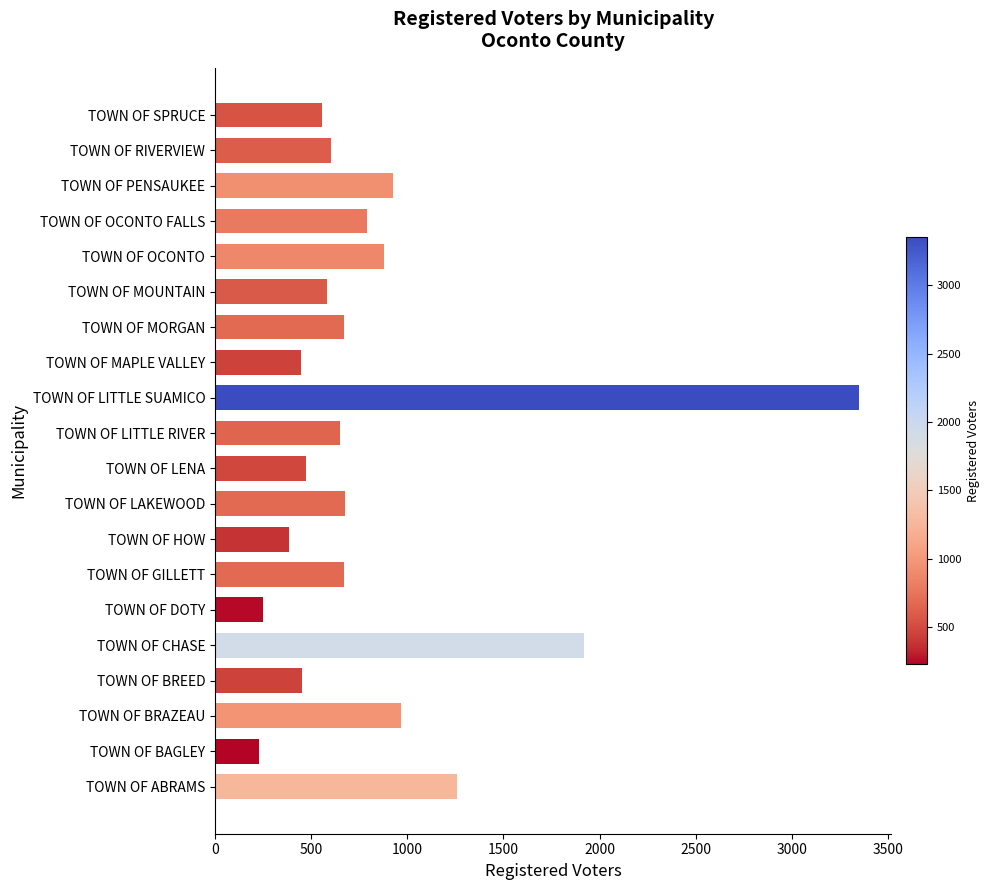

How many data points does each series have?

20